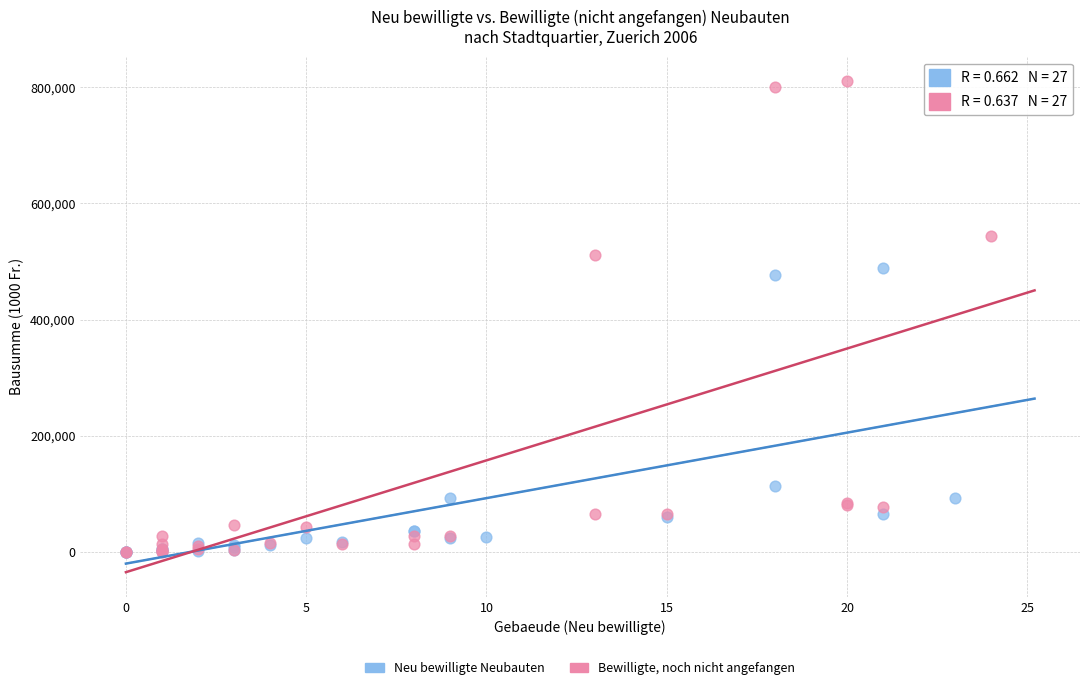

Which series reaches the maximum Y coordinate?

Bewilligte, noch nicht angefangen